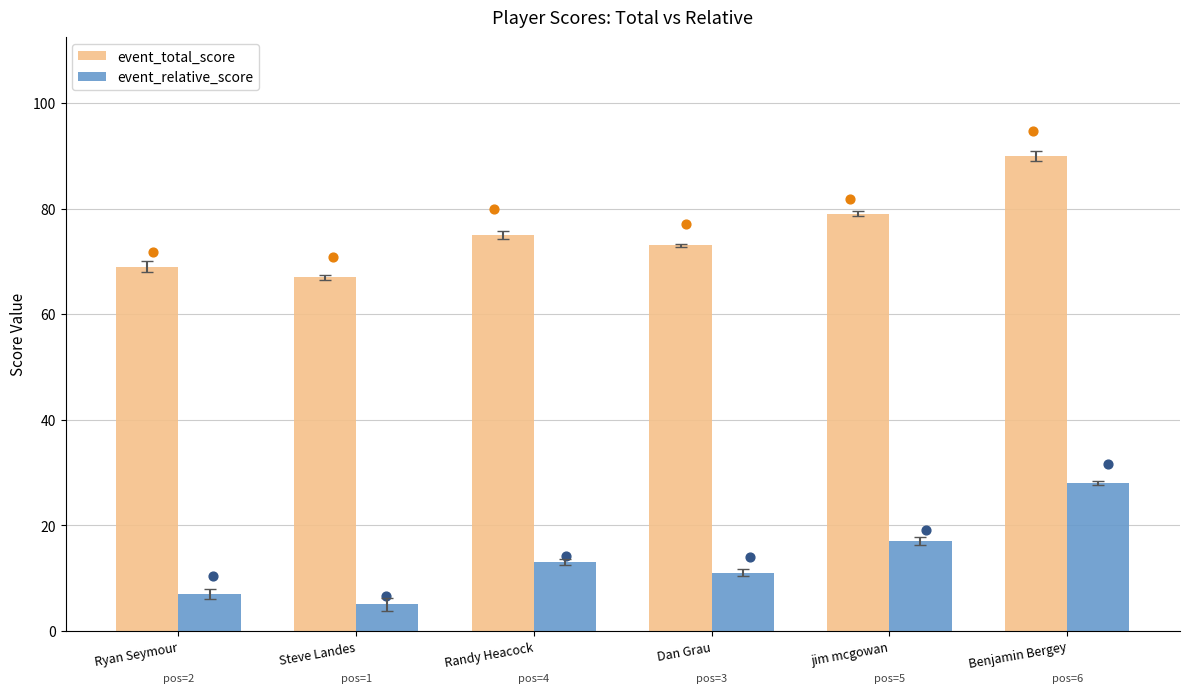

At how many categories does at least one series exceed 52?

6